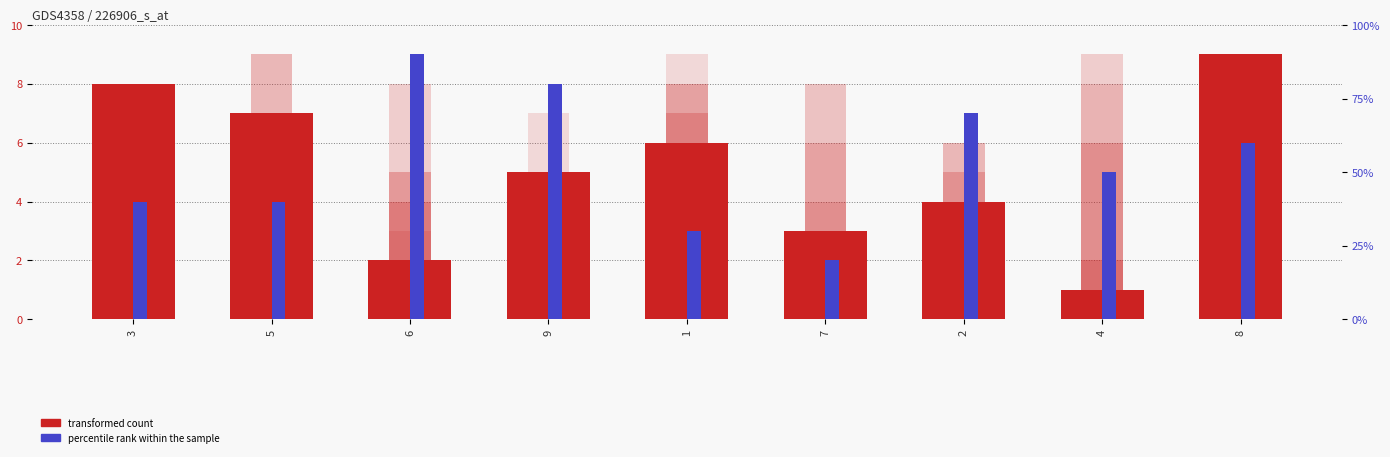

True or false: col_5 has a value of 8 at 1.

True